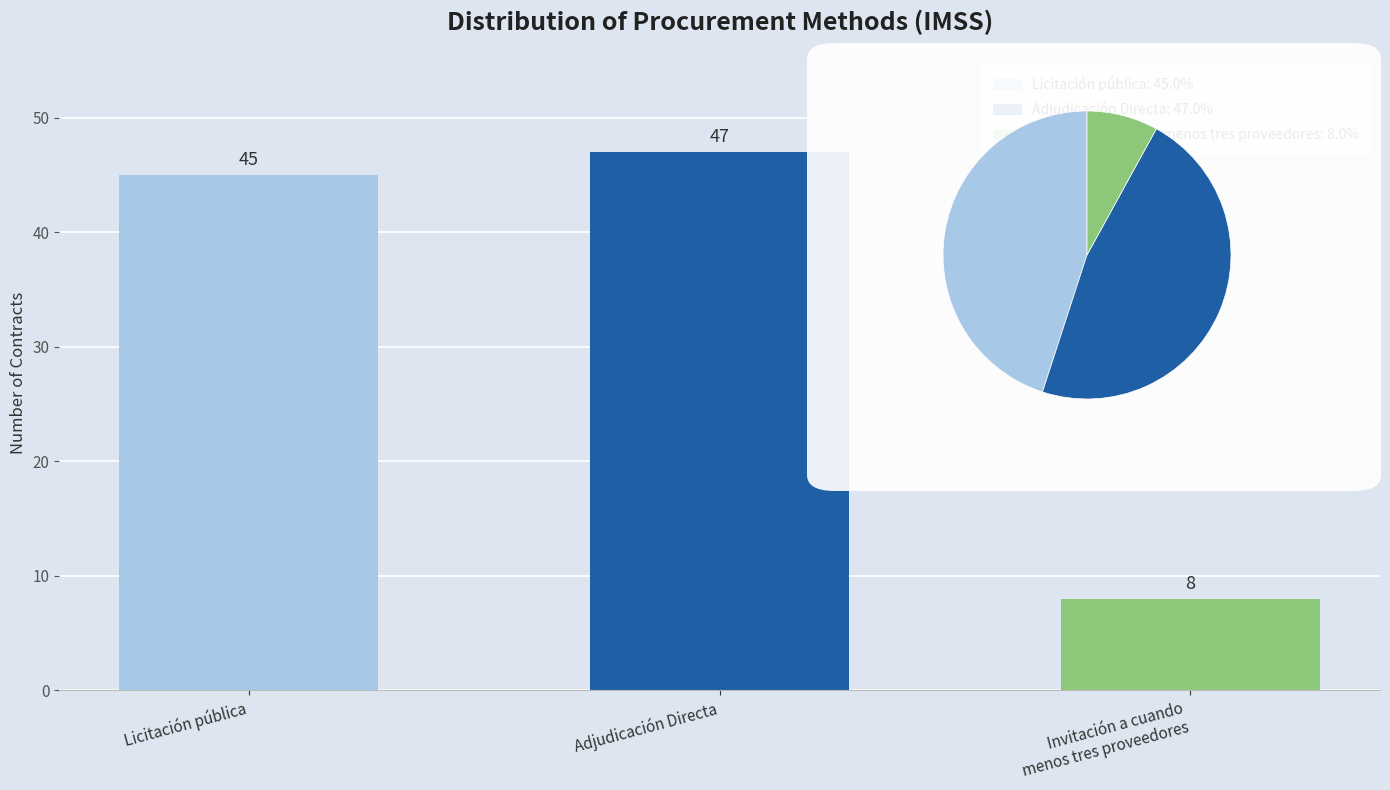

What is the label of the 1st bar from the left?

Licitación pública